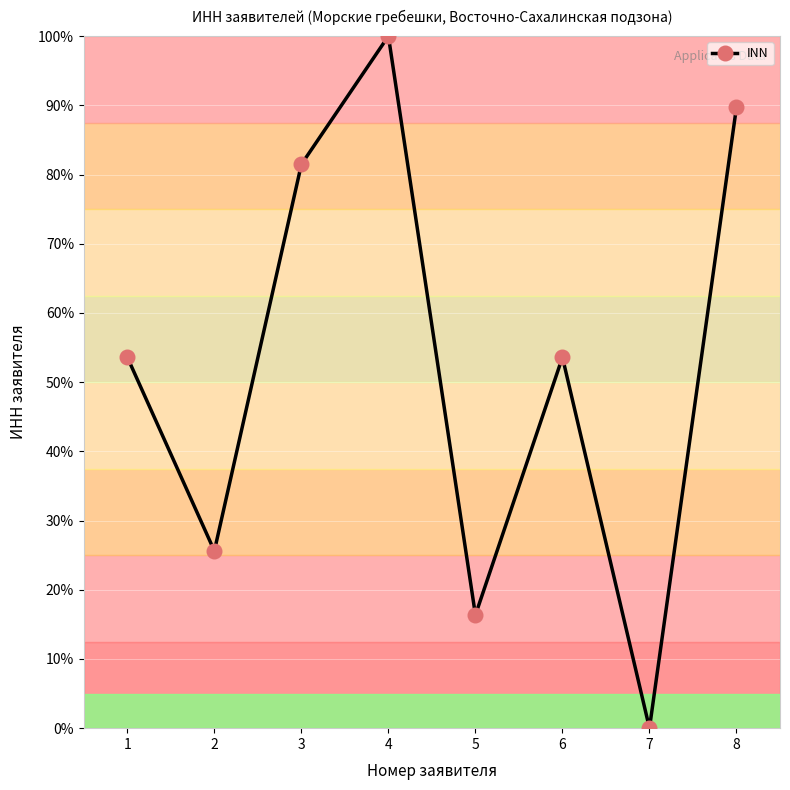

What is the value of the 2nd point from the left?

25.6